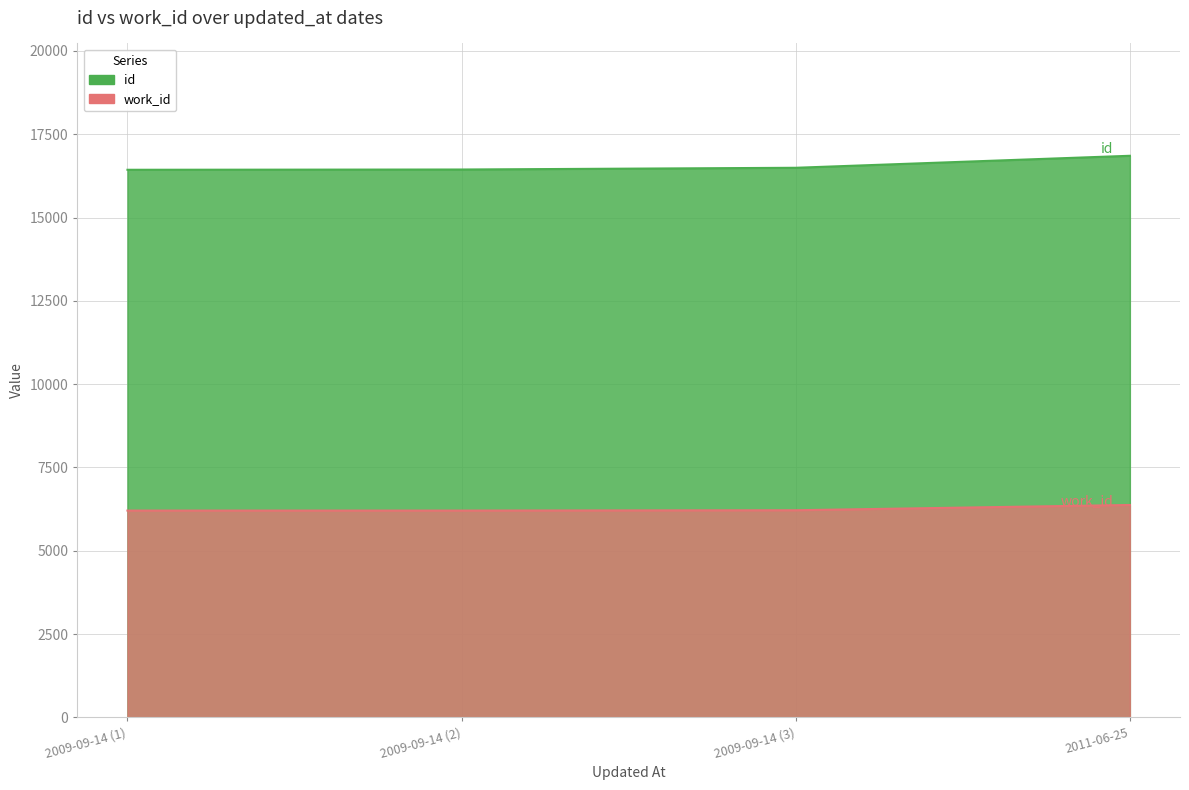

How many lines are shown in the chart?

2